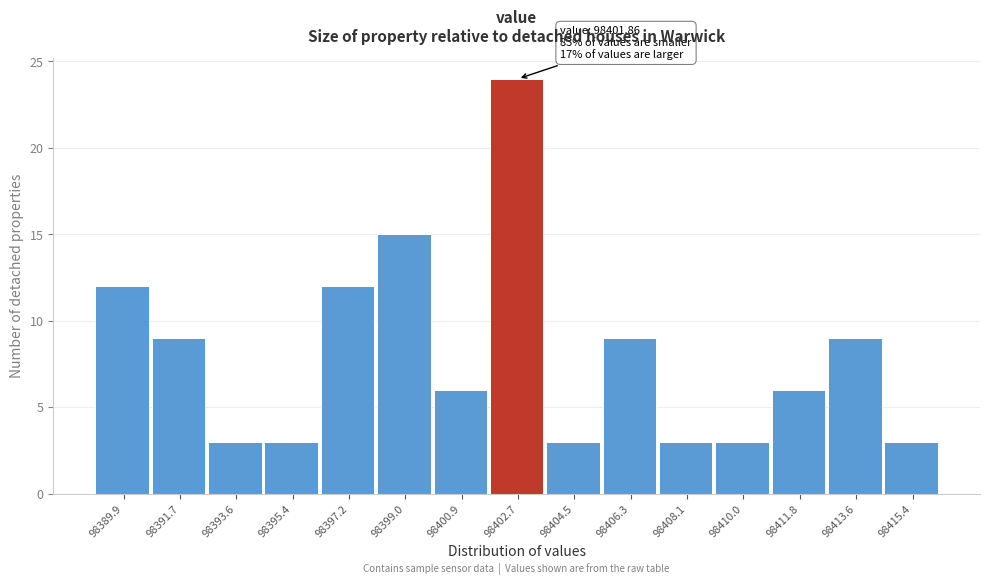

Over which range of the x-axis is the bar tallest?

98401.8 to 98403.6